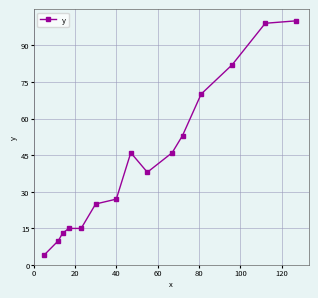

Does the chart display data point markers on the line(s)?

Yes